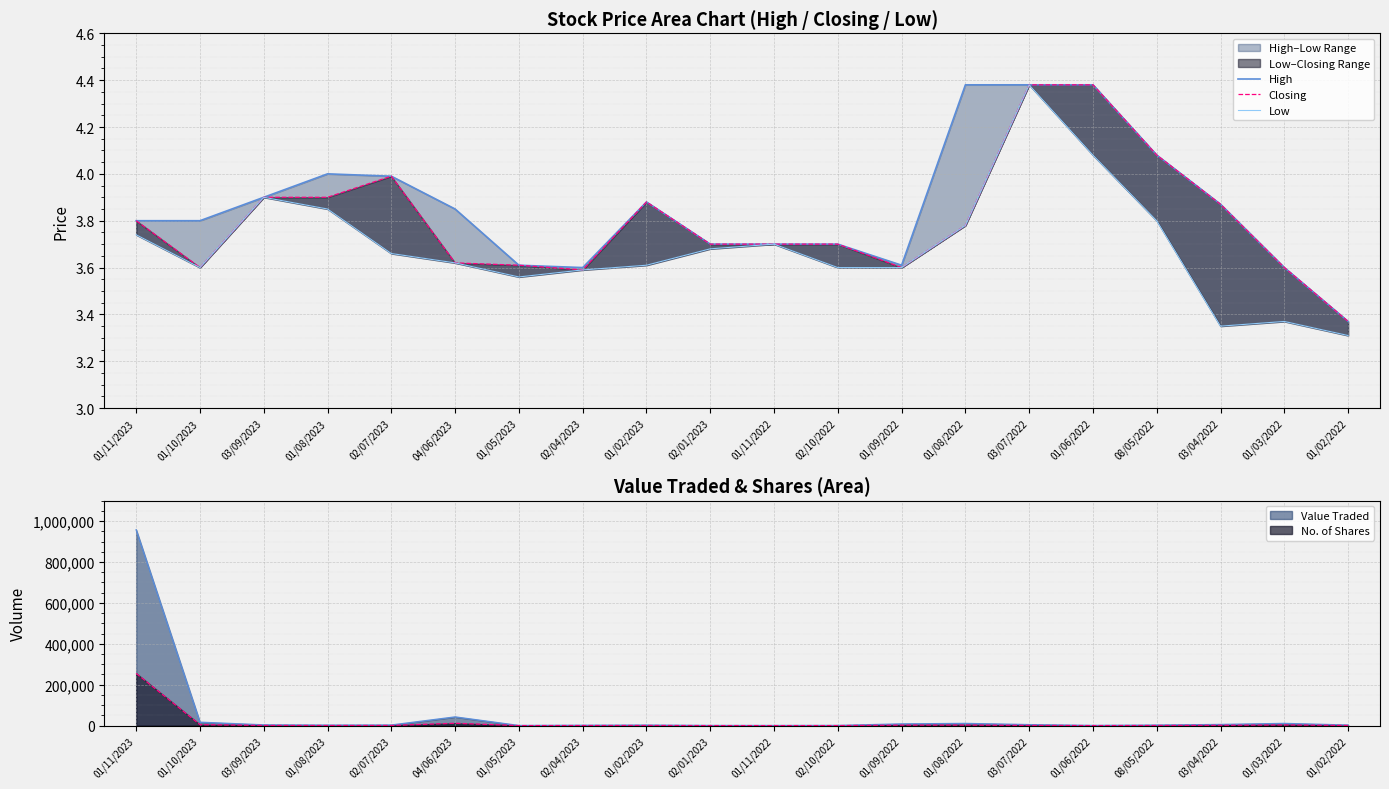

True or false: Closing and High cross at least once.

False